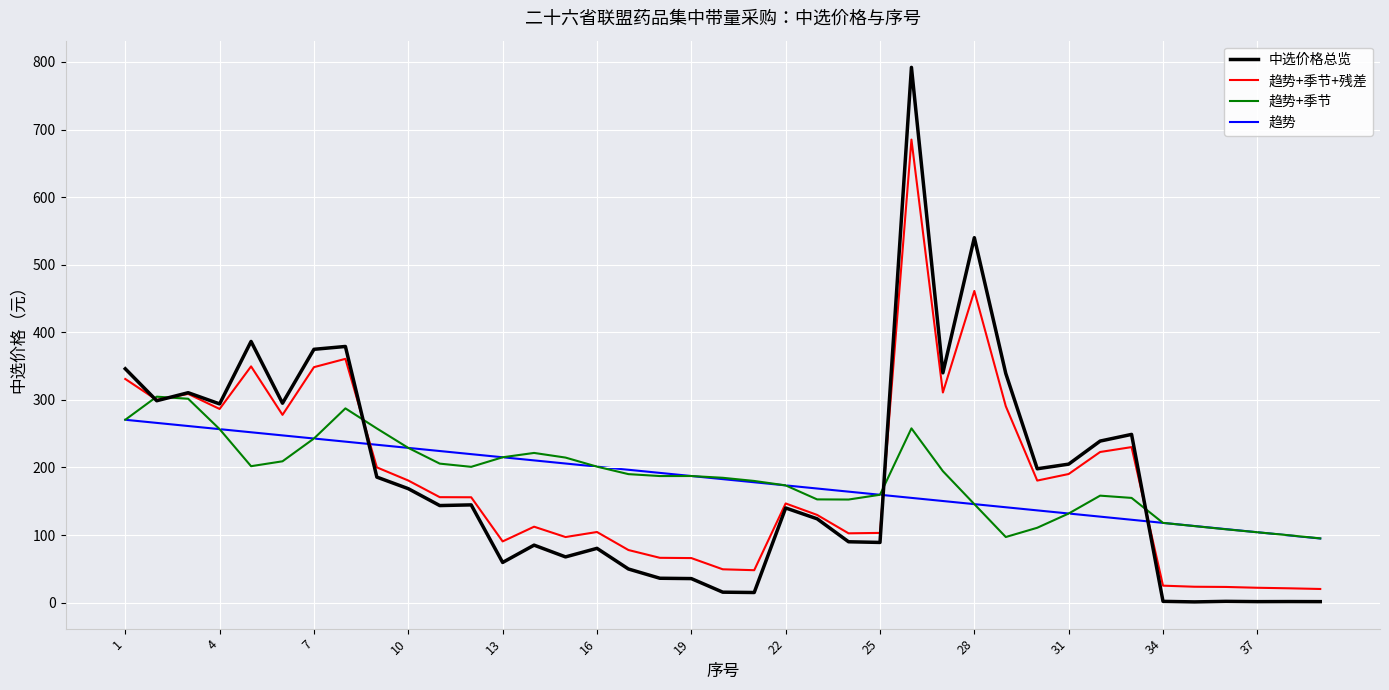

Which series has the widest spread of values?

中选价格总览